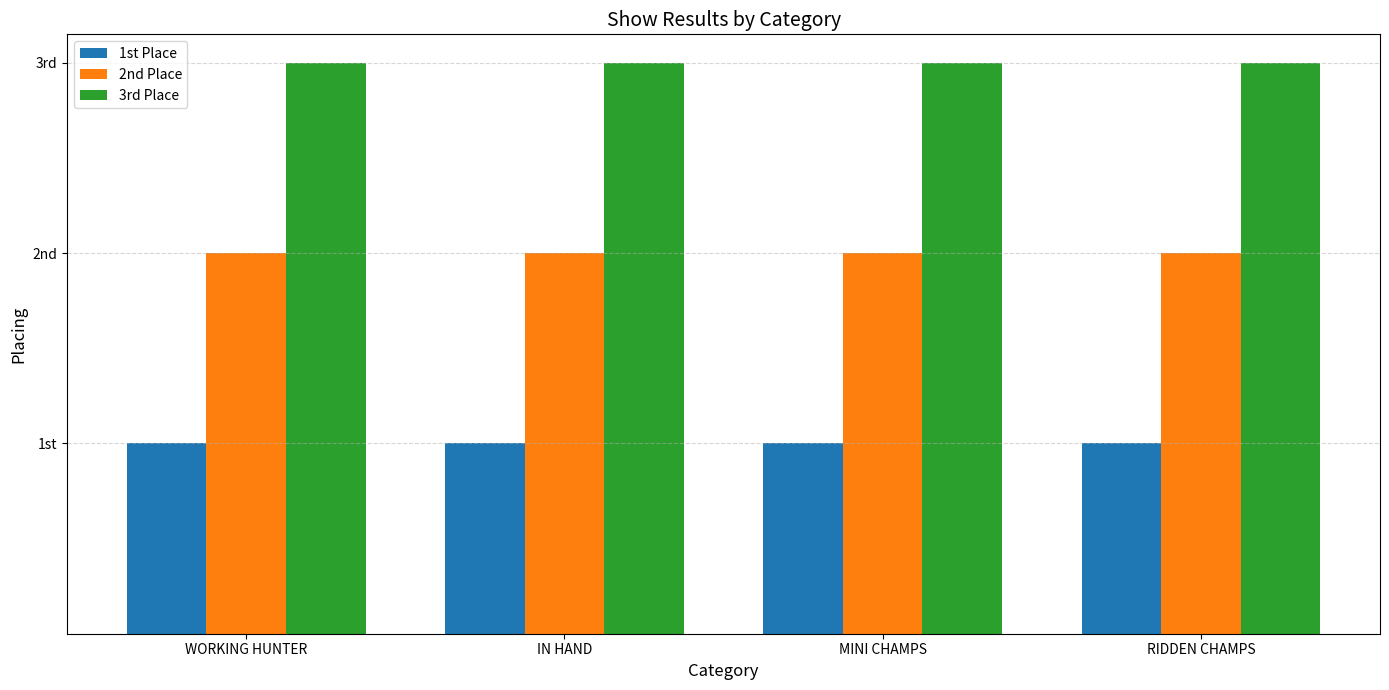

Are the bars horizontal?

No